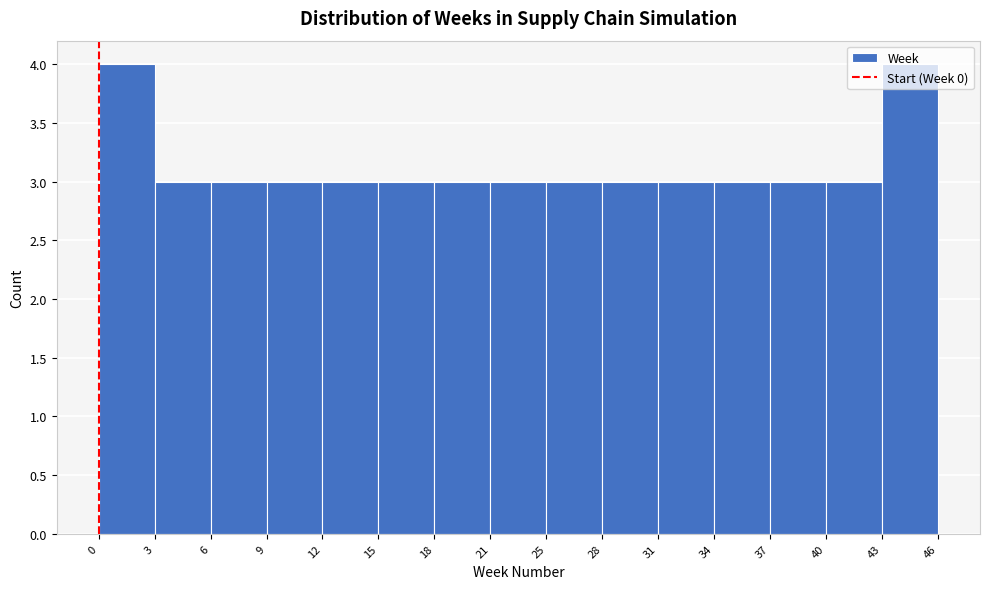

Reading left to right, list every bar in this chart as the range it spans on the x-axis followed by its height. The values are not printed on the chart, so give them approximately, as read against the axis.

0 to 3: 4
3 to 6: 3
6 to 9: 3
9 to 12: 3
12 to 15: 3
15 to 18: 3
18 to 21: 3
21 to 25: 3
25 to 28: 3
28 to 31: 3
31 to 34: 3
34 to 37: 3
37 to 40: 3
40 to 43: 3
43 to 46: 4